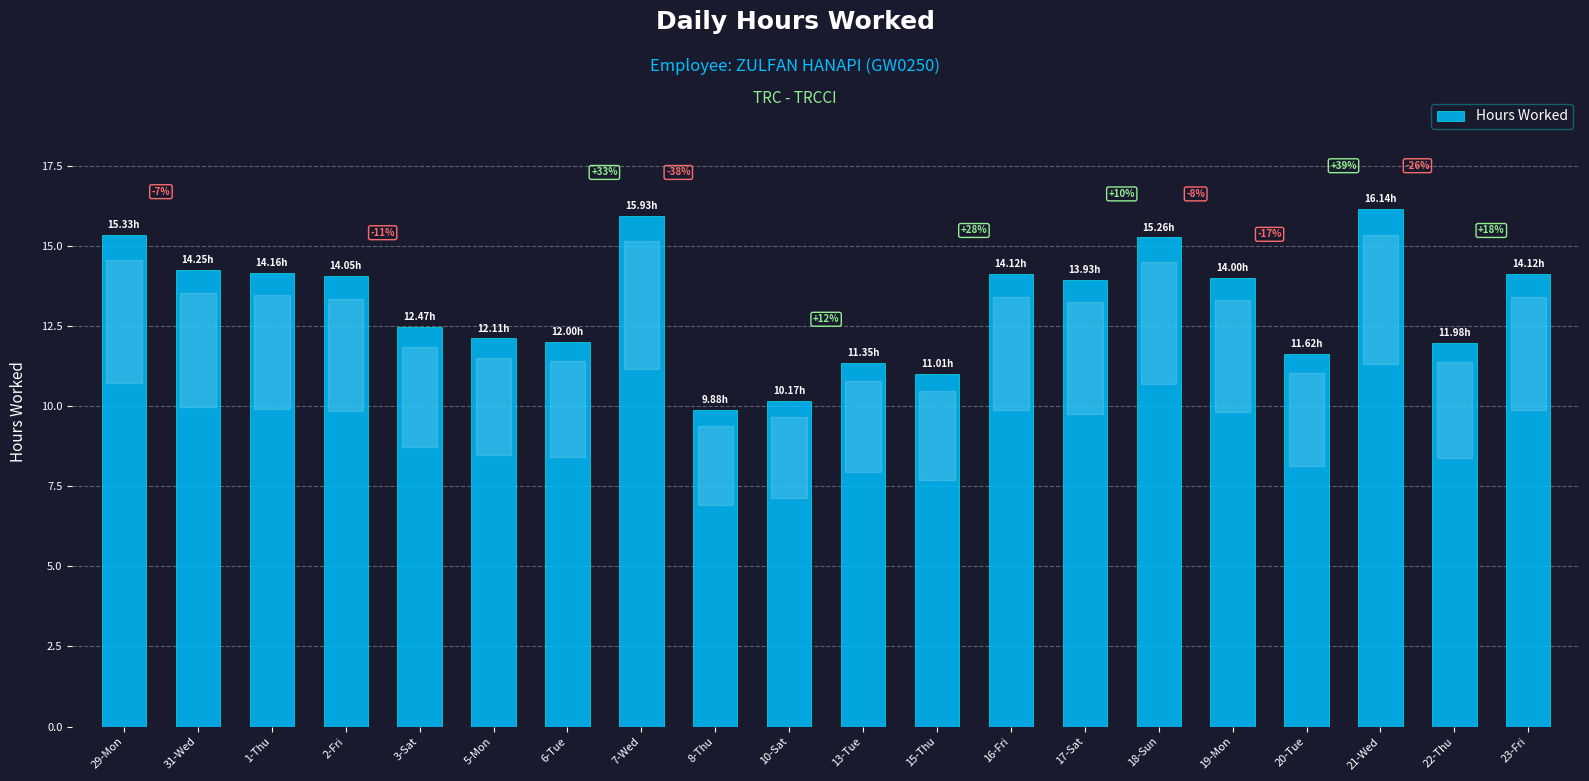

What is the smallest value displayed?

9.9